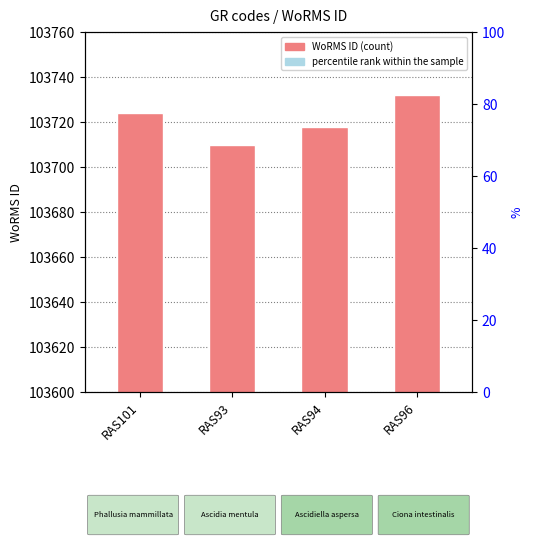

What is the sum of all WoRMS ID values?

414884.0